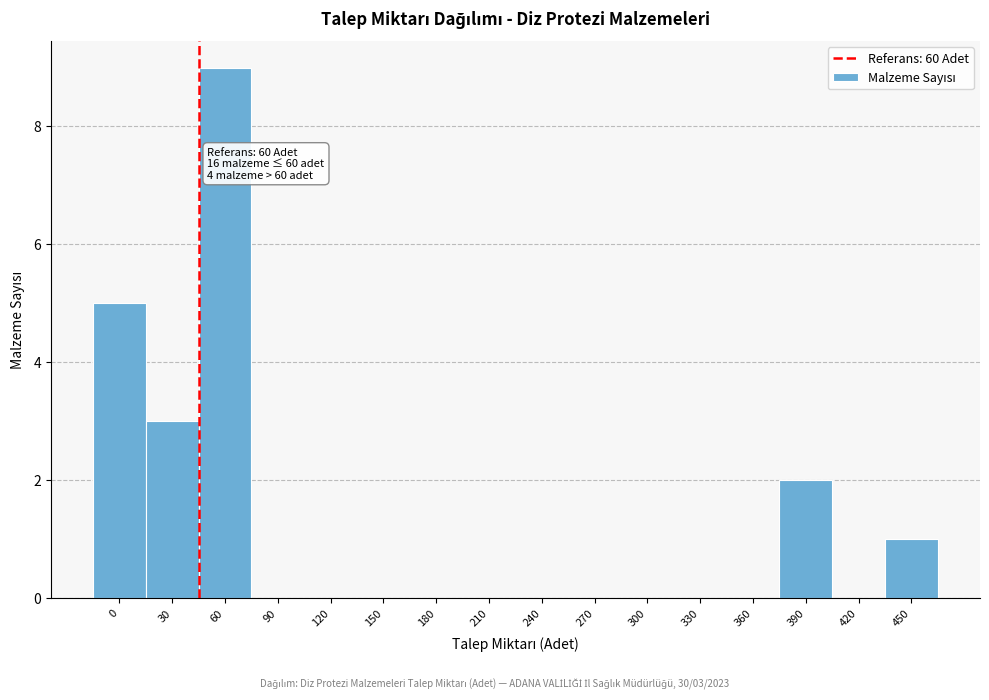

Reading left to right, extract all data points from this chart.

0=5	30=3	60=9	90=0	120=0	150=0	180=0	210=0	240=0	270=0	300=0	330=0	360=0	390=2	420=0	450=1